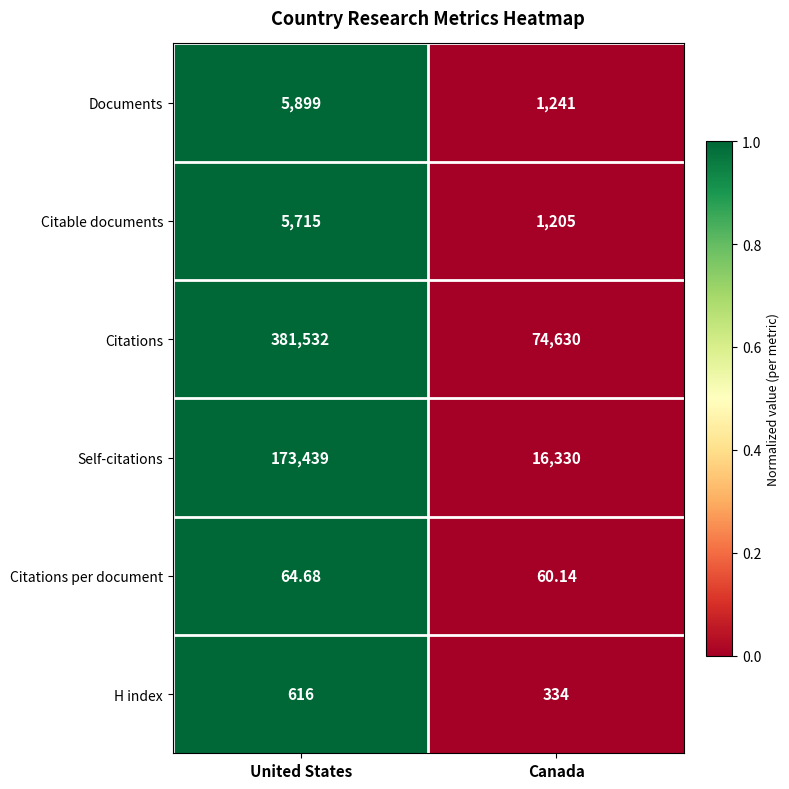

List the labels in order of Documents value, smallest first.

Canada, United States